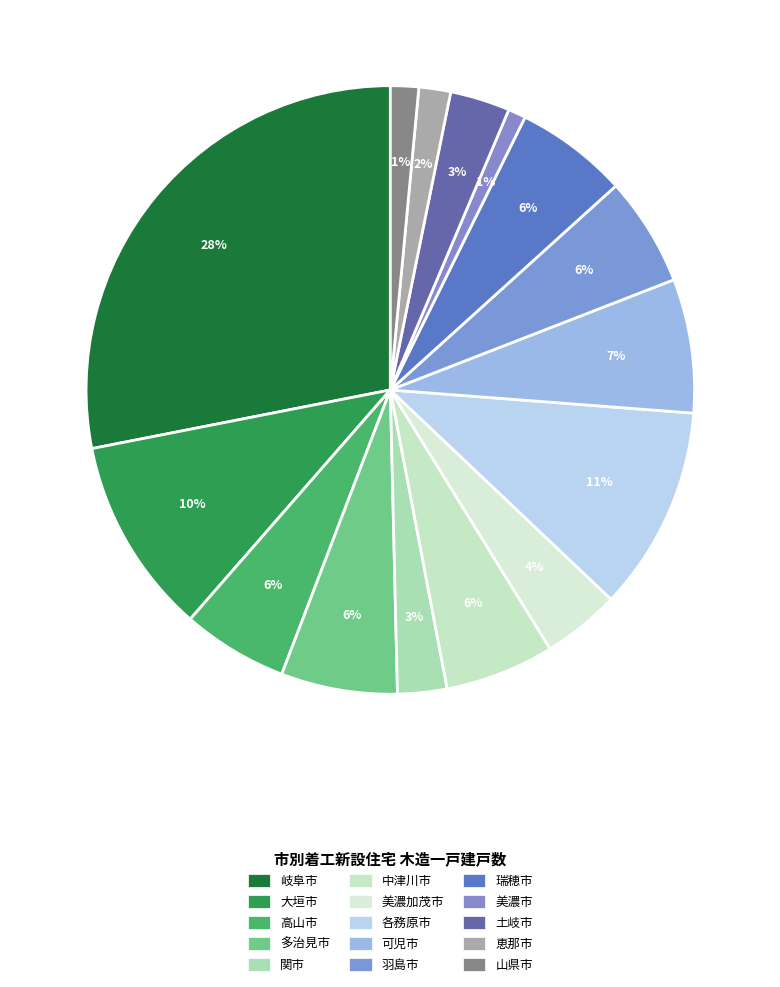

Count the number of slices in the pie.

15